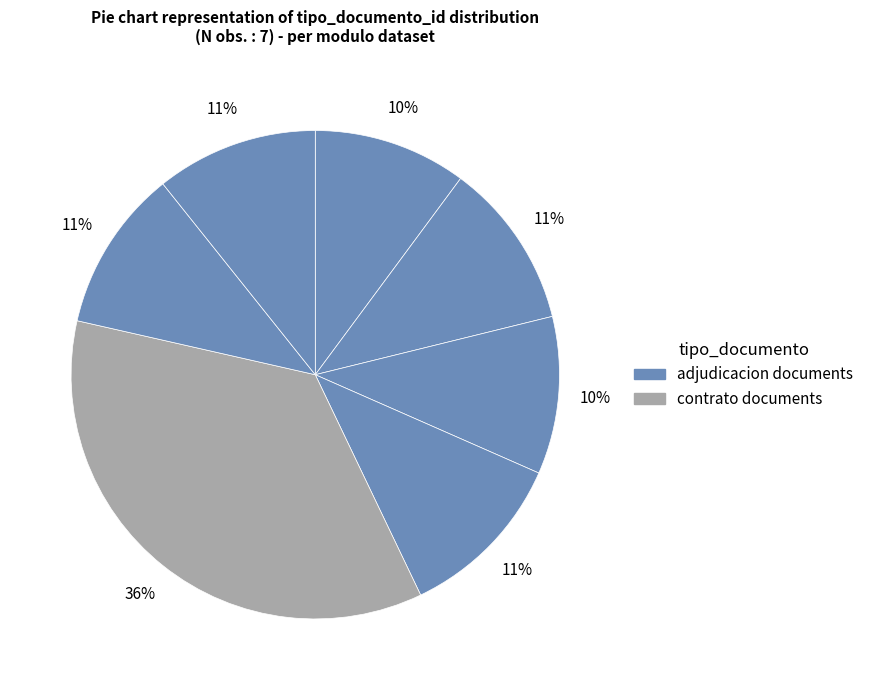

How many segments does this pie chart have?

7